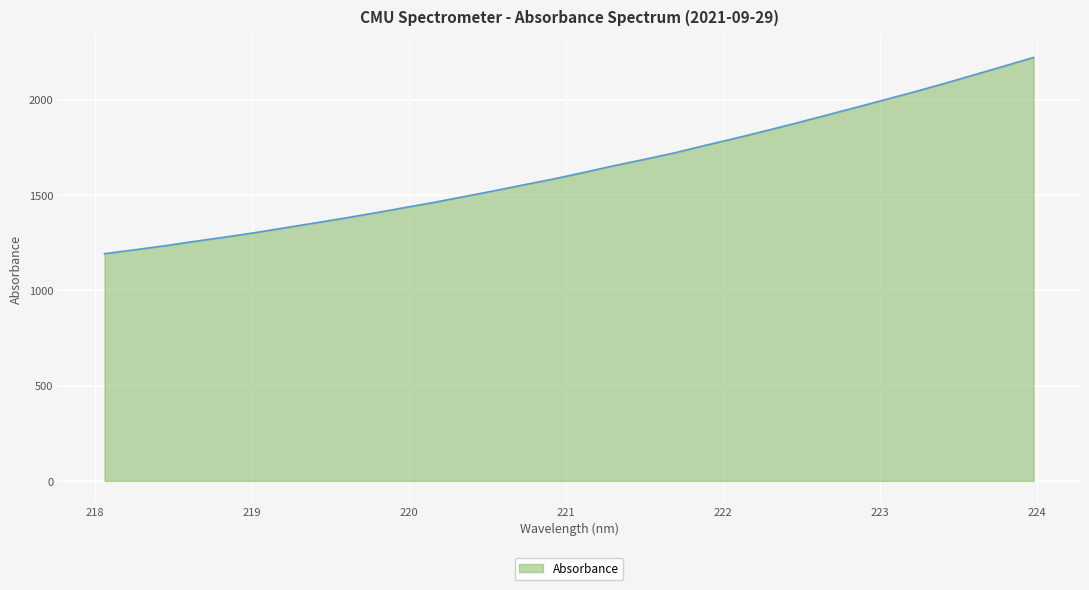

What is the minimum value shown in the chart?

1191.9